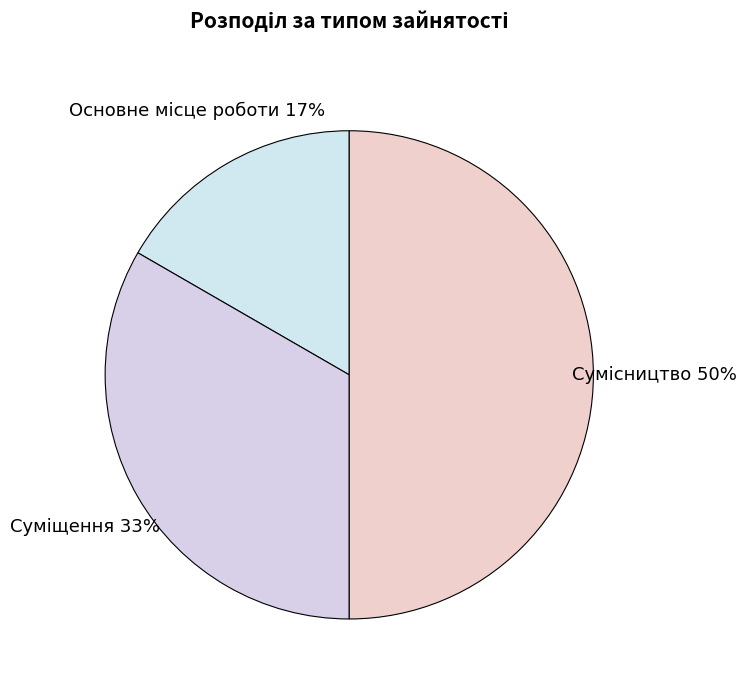

To the nearest percent, what is the difference between the largest and smallest slice percentages?

33%